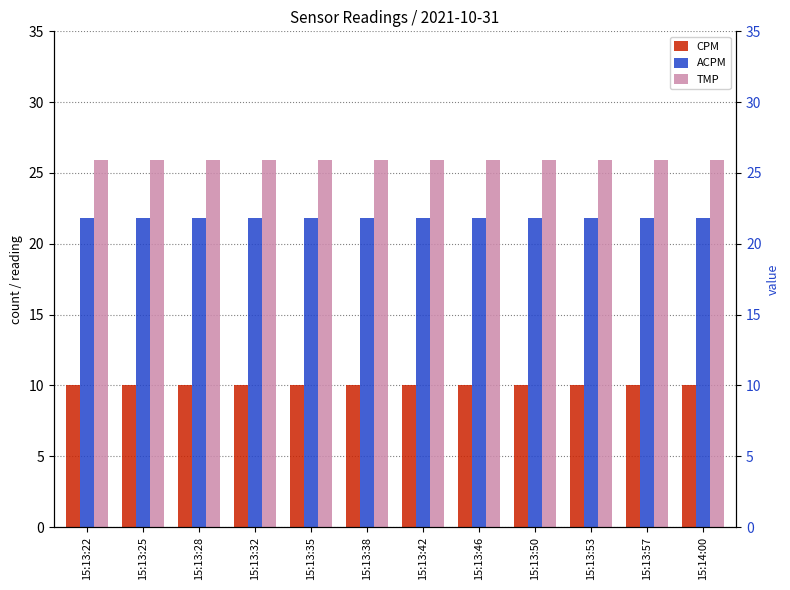

The TMP series shows 25.9 at 15:13:42. True or false?

True